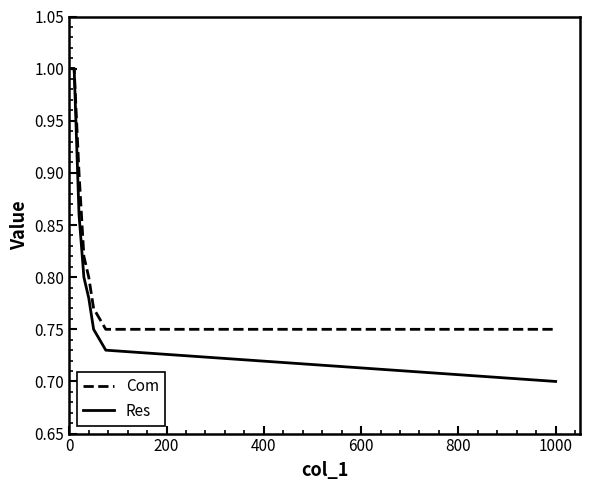

Which series has the largest range (max minus min)?

Res